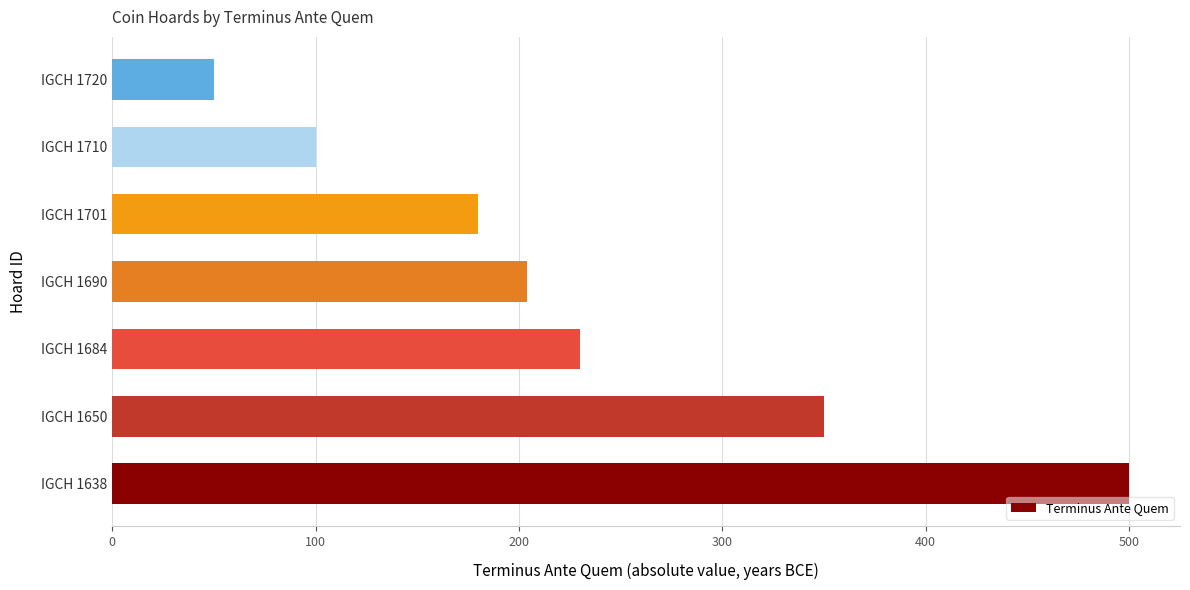

Which category has the lowest value across all series?

IGCH 1720